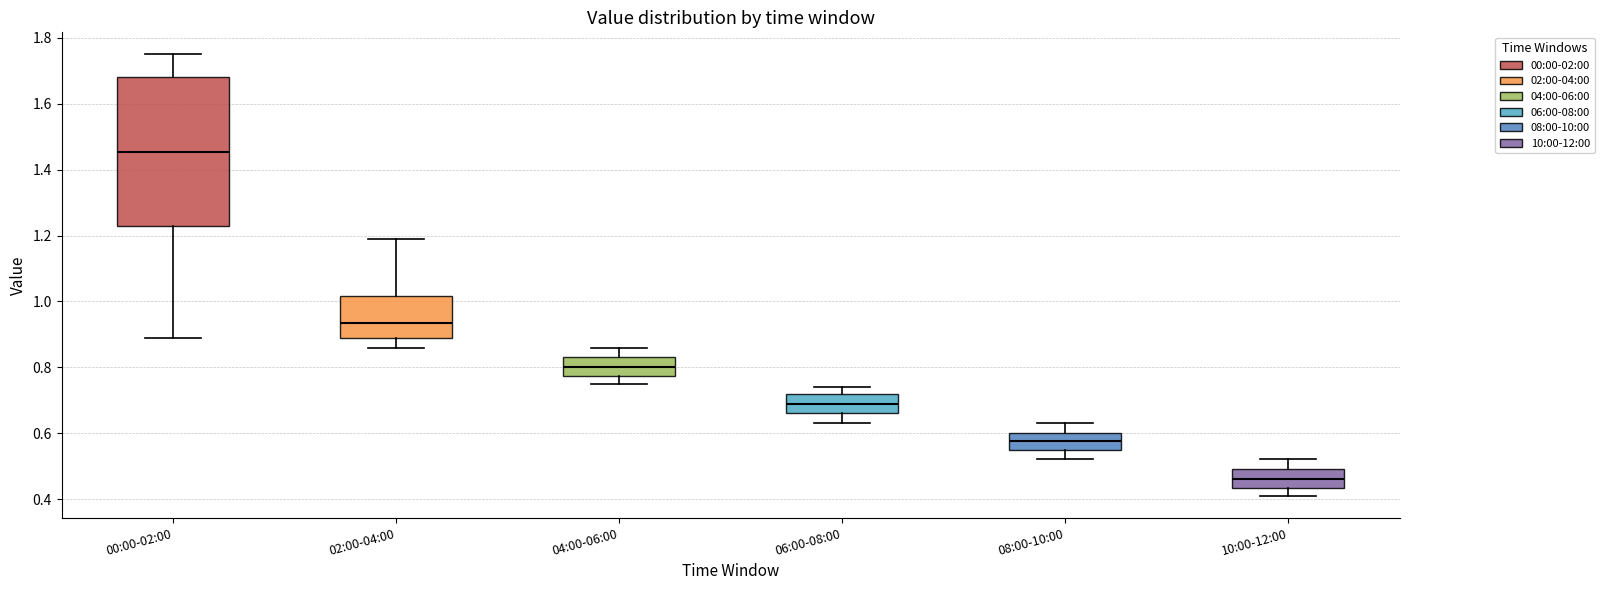

Reading left to right, read every box against the y-axis: the position of its median line, the range the box covers, and the ends of its whiskers. The values are not printed on the chart, so give them approximately, as read against the axis.

00:00-02:00: median 1.46, box 1.24 to 1.68, whiskers 0.90 to 1.76
02:00-04:00: median 0.94, box 0.90 to 1.02, whiskers 0.86 to 1.20
04:00-06:00: median 0.80, box 0.78 to 0.84, whiskers 0.76 to 0.86
06:00-08:00: median 0.70, box 0.66 to 0.72, whiskers 0.64 to 0.74
08:00-10:00: median 0.58, box 0.56 to 0.60, whiskers 0.52 to 0.64
10:00-12:00: median 0.46, box 0.44 to 0.50, whiskers 0.42 to 0.52